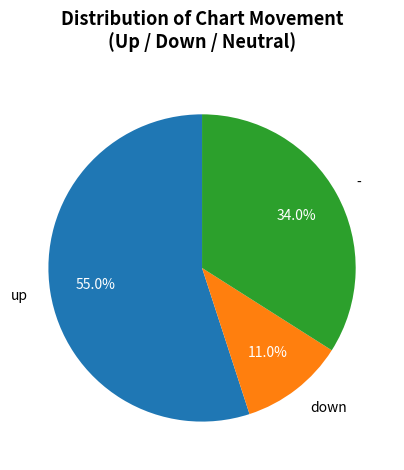

Is there a majority slice in this chart?

Yes